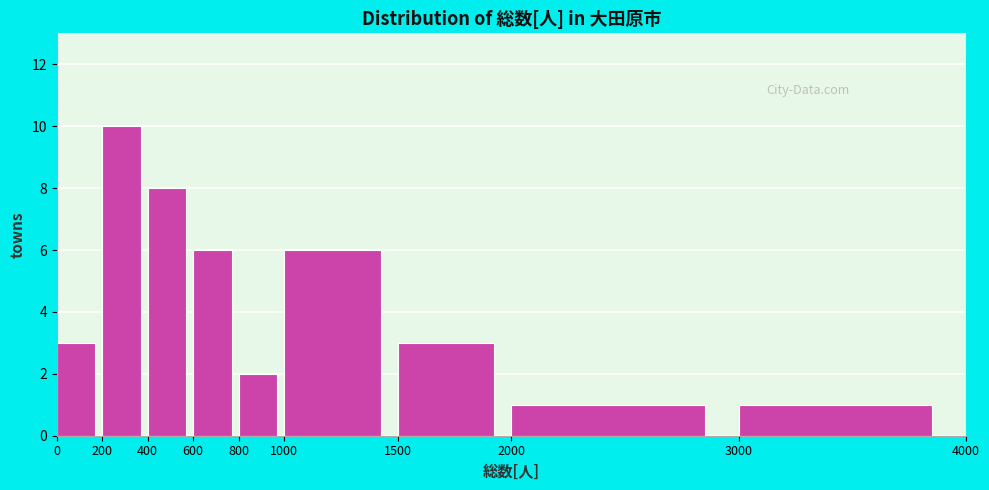

What is the height of the bar covering 1000 to 1500 on the x-axis? The values are not printed on the chart, so give them approximately, as read against the axis.

6